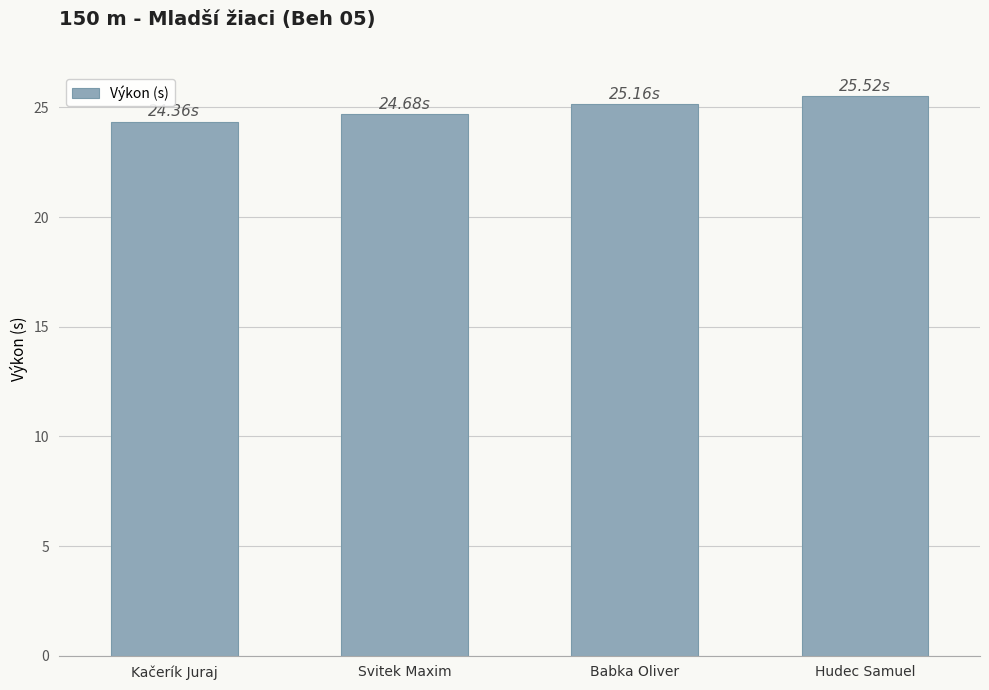

What is the label of the 4th bar from the left?

Hudec Samuel